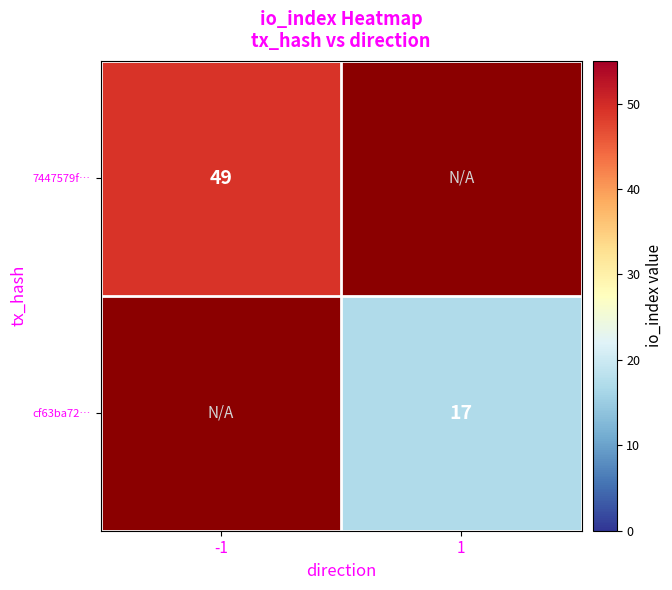

Is it true that 7447579f… equals 49 at -1?

True